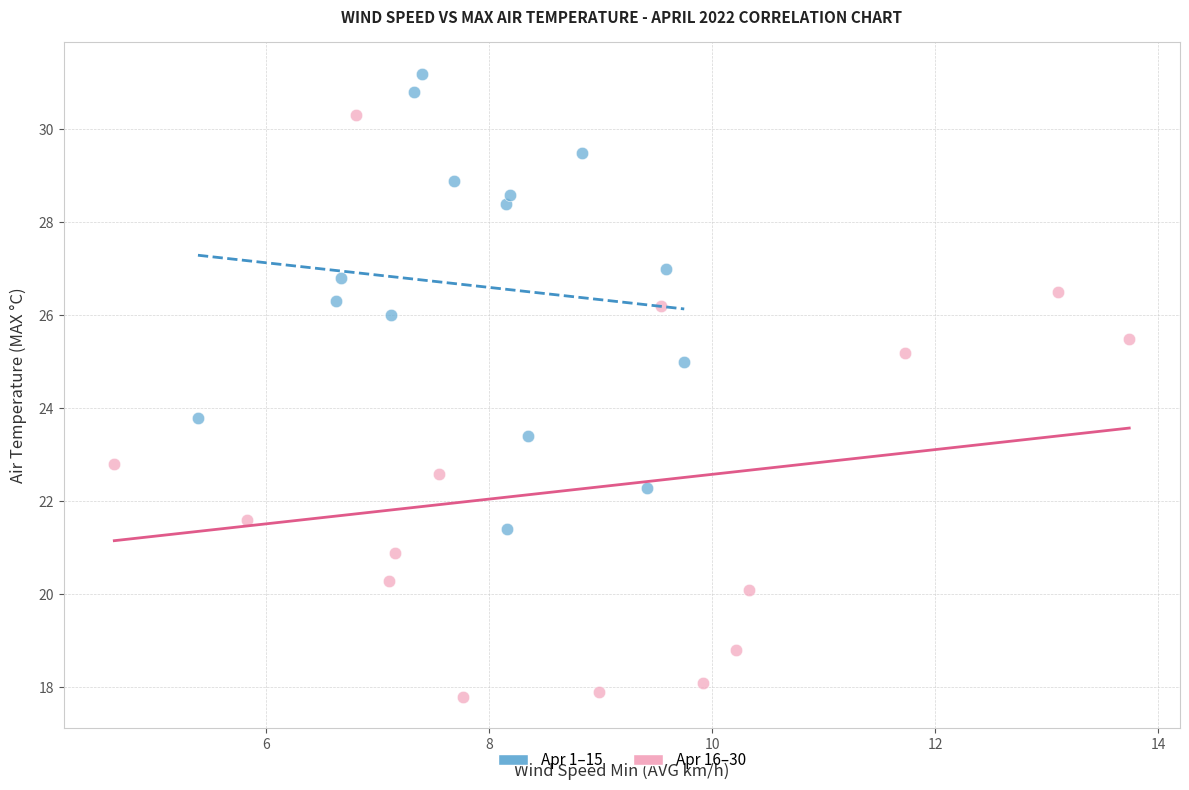

Which series reaches the maximum Y coordinate?

Apr 1–15